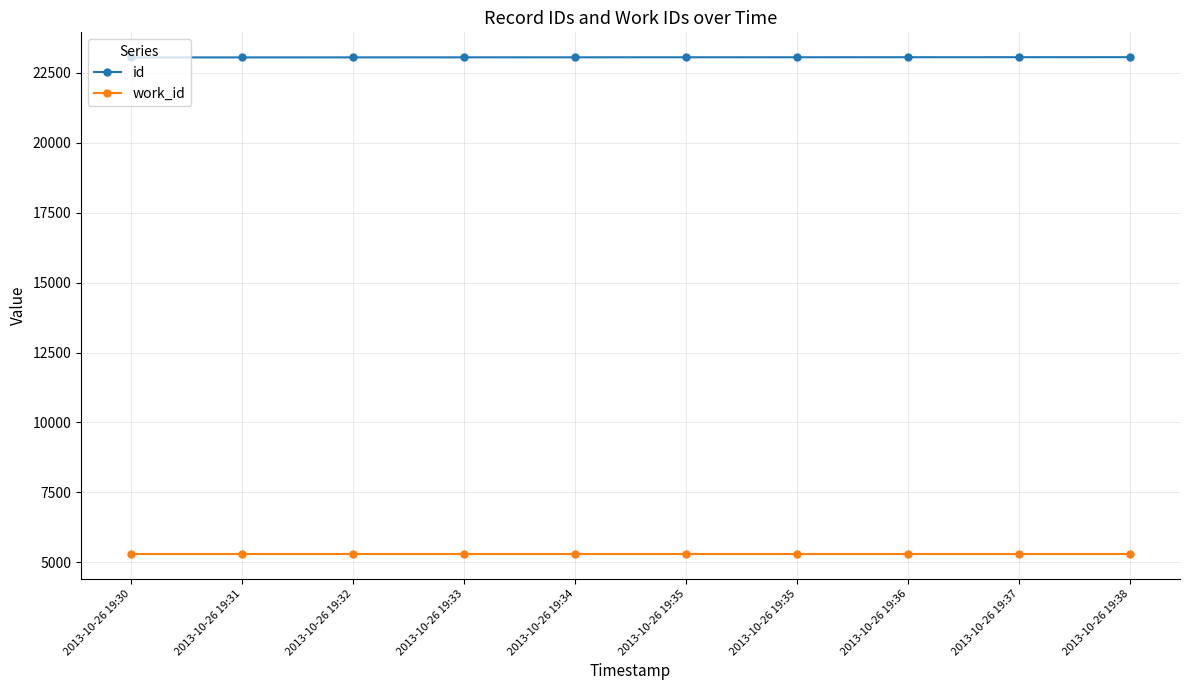

How many lines are shown in the chart?

2